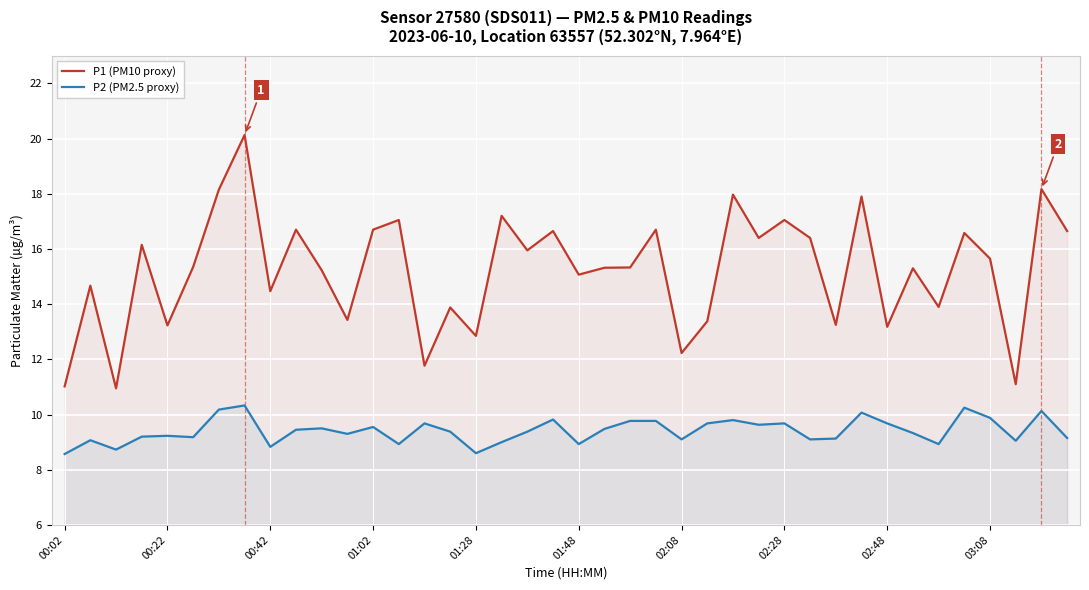

List the series in order of their overall mean, lowest first.

P2 (PM2.5 proxy), P1 (PM10 proxy)